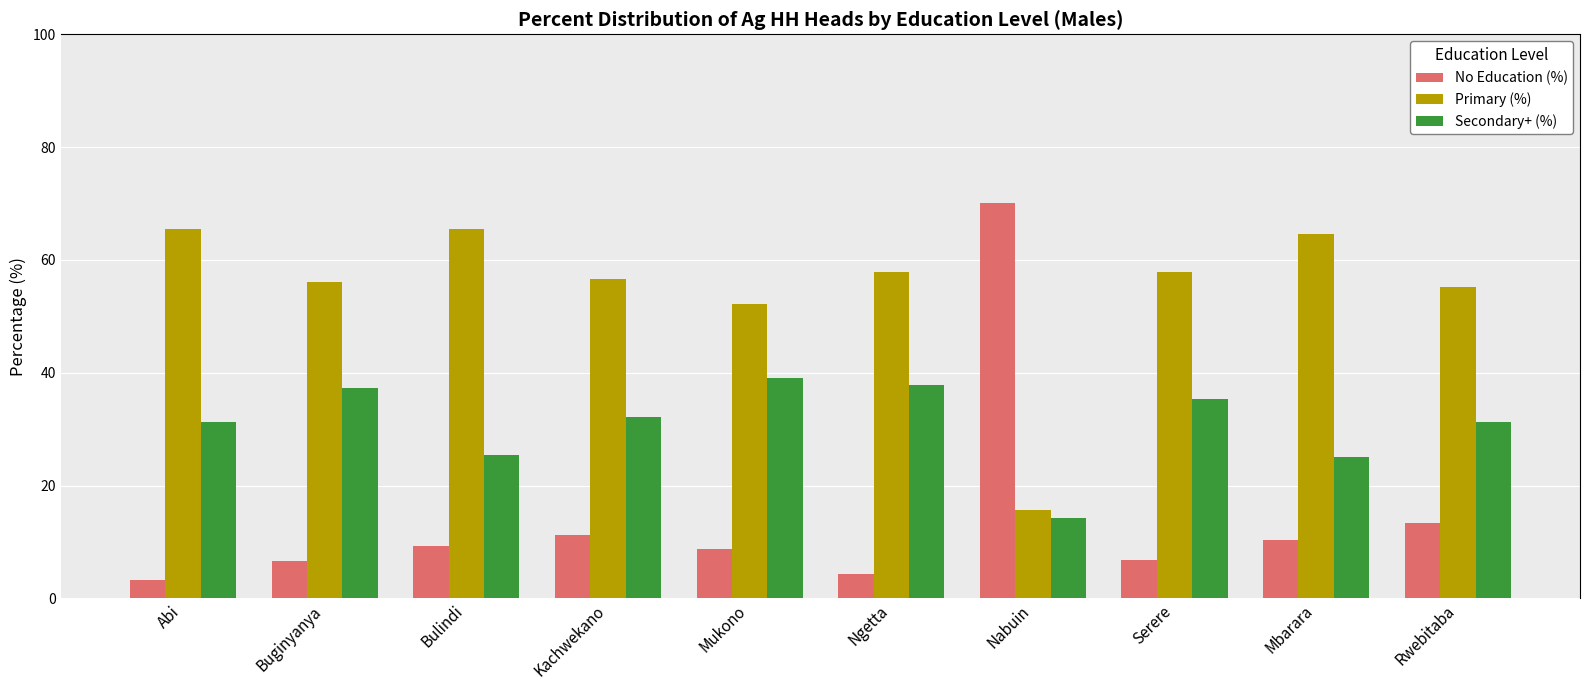

How many series are shown in this chart?

3